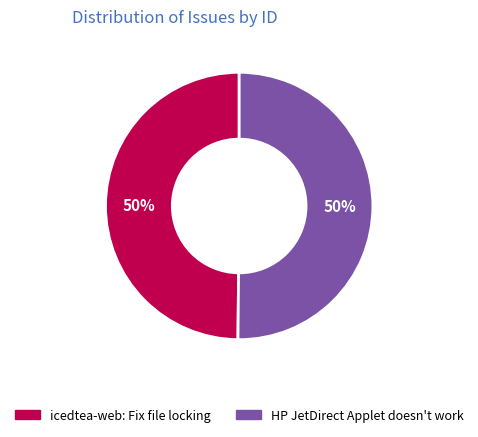

What is the ratio of the value at icedtea-web: Fix file locking to the value at HP JetDirect Applet doesn't work?

1.0